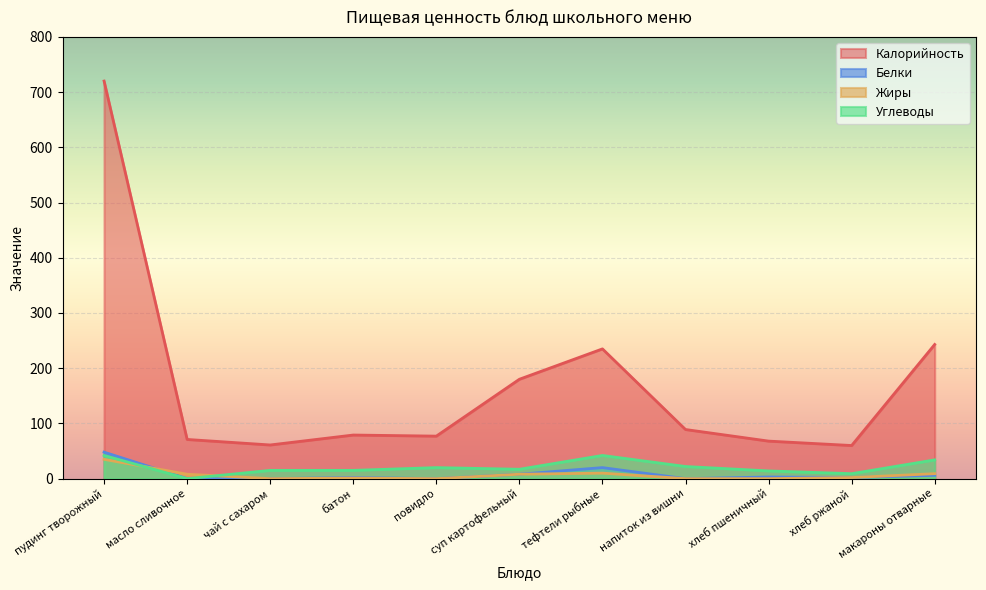

How many series are shown in this chart?

4